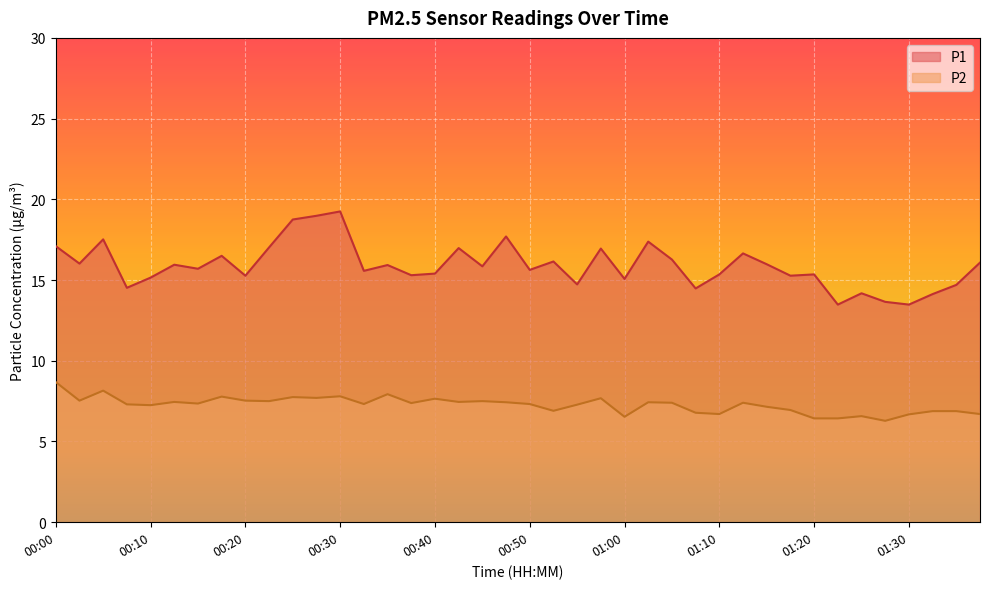

True or false: P2 and P1 cross at least once.

False